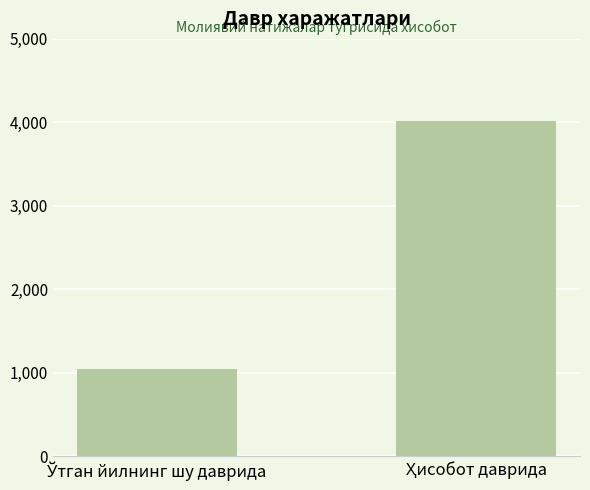

What is the minimum value shown in the chart?

1051.0